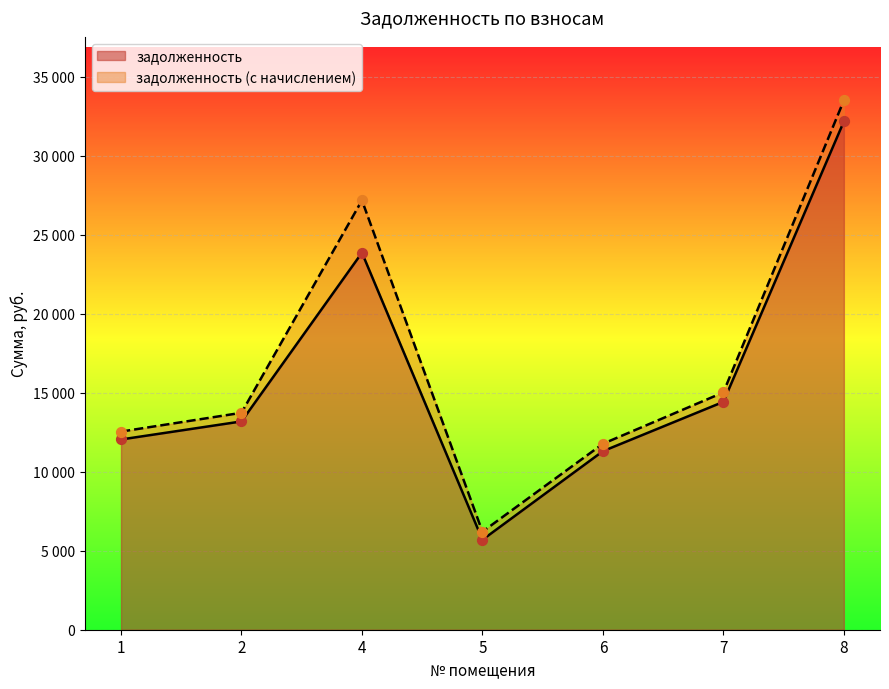

Which series reaches the maximum Y coordinate?

задолженность (с начислением)